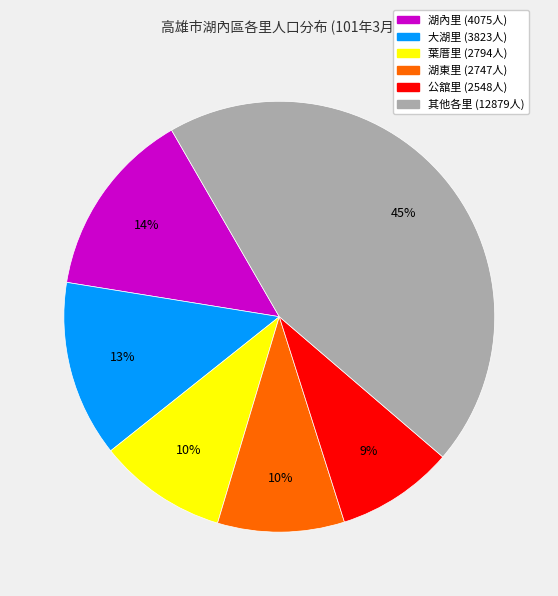

Does any single category account for the majority?

No